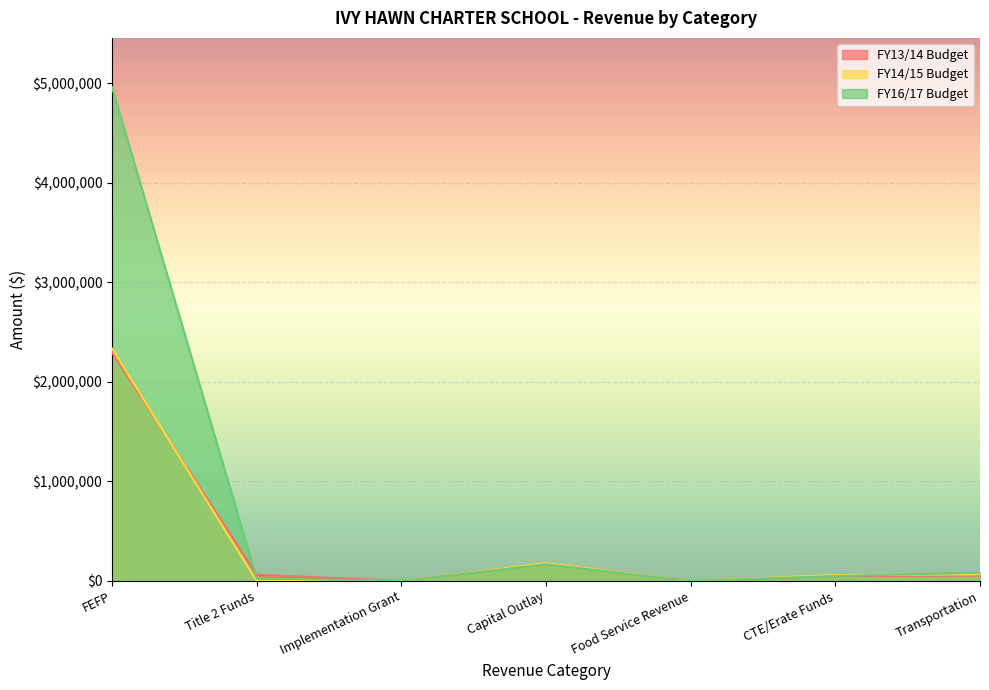

List the series in order of their peak value, lowest first.

FY13/14 Budget, FY14/15 Budget, FY16/17 Budget